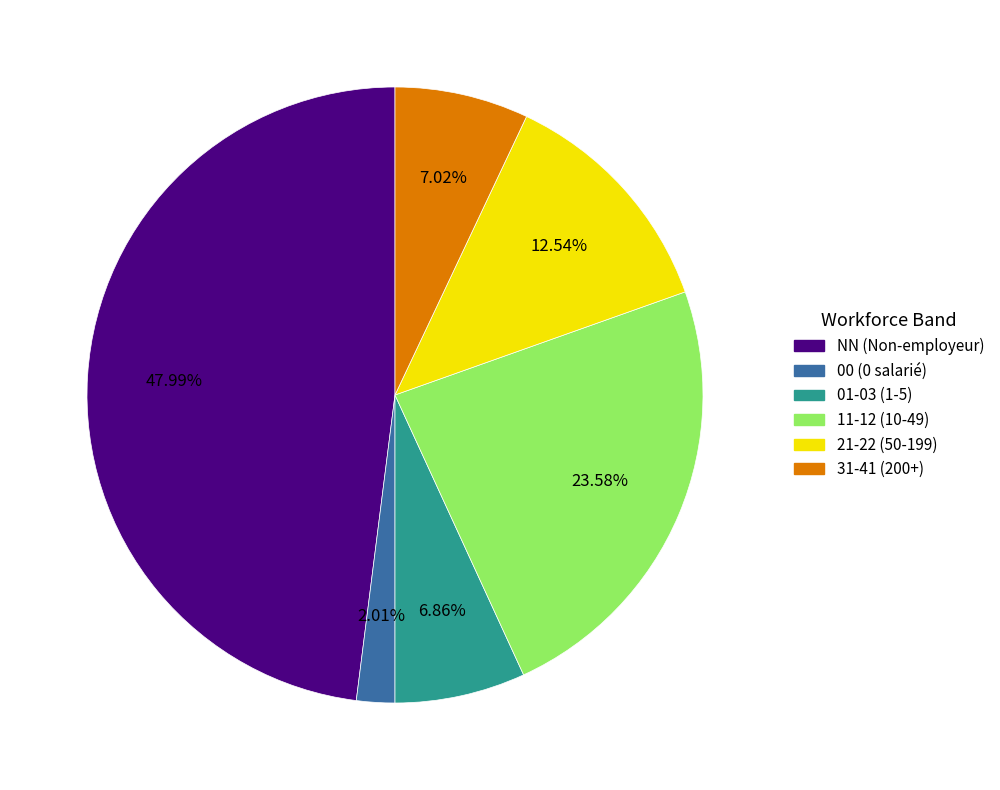

Is there any slice that represents more than half of the pie?

No